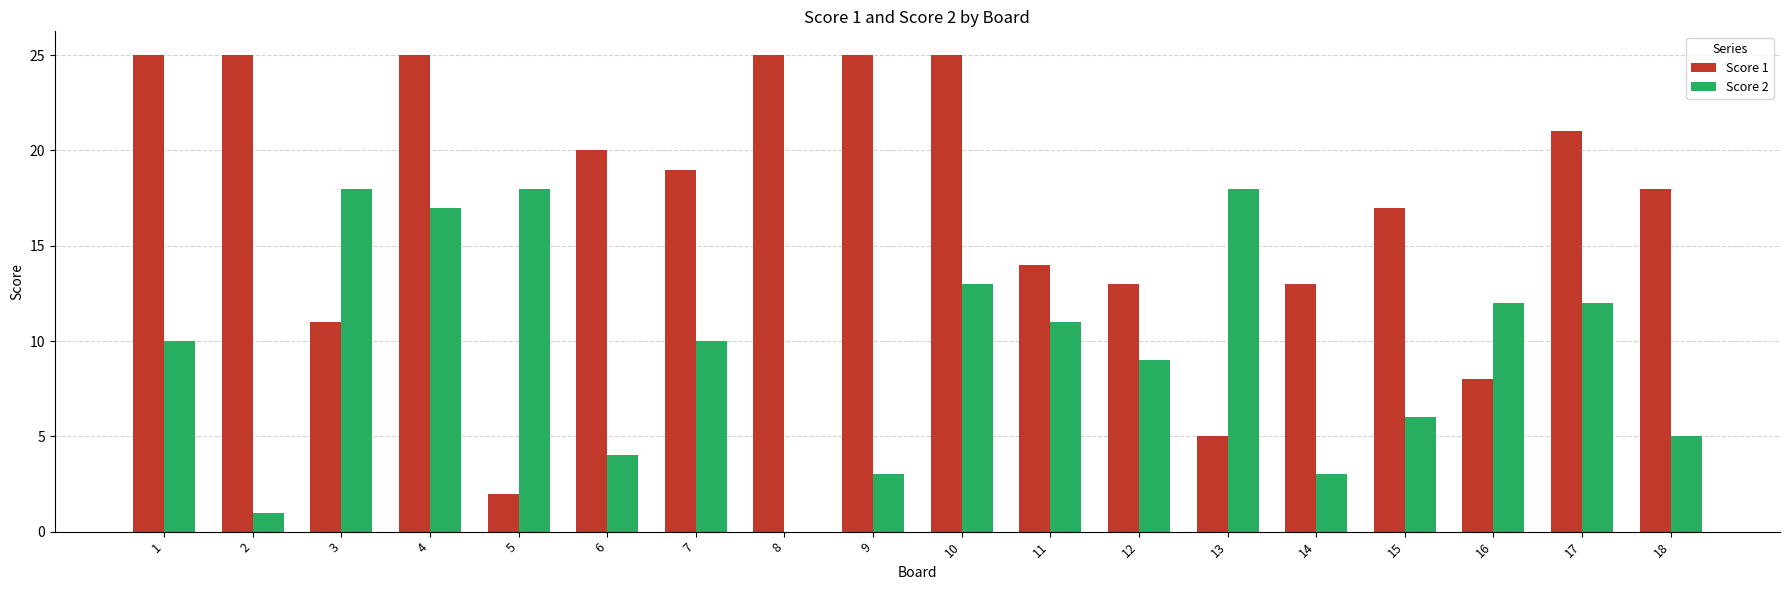

The Score 2 series shows 1 at 9. True or false?

False